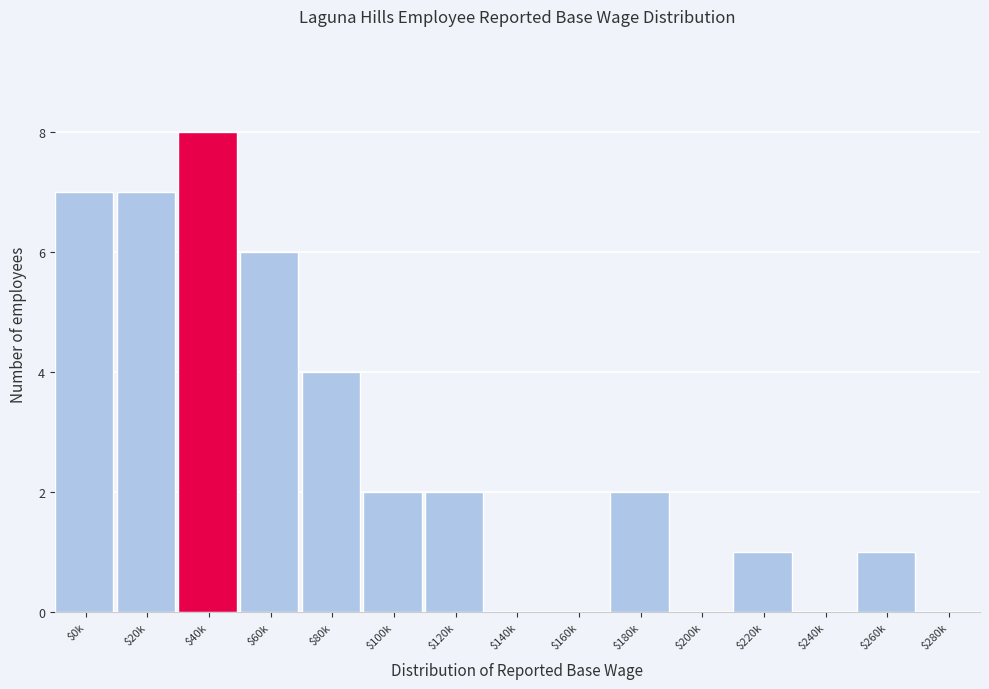

What is the maximum value shown in the chart?

8